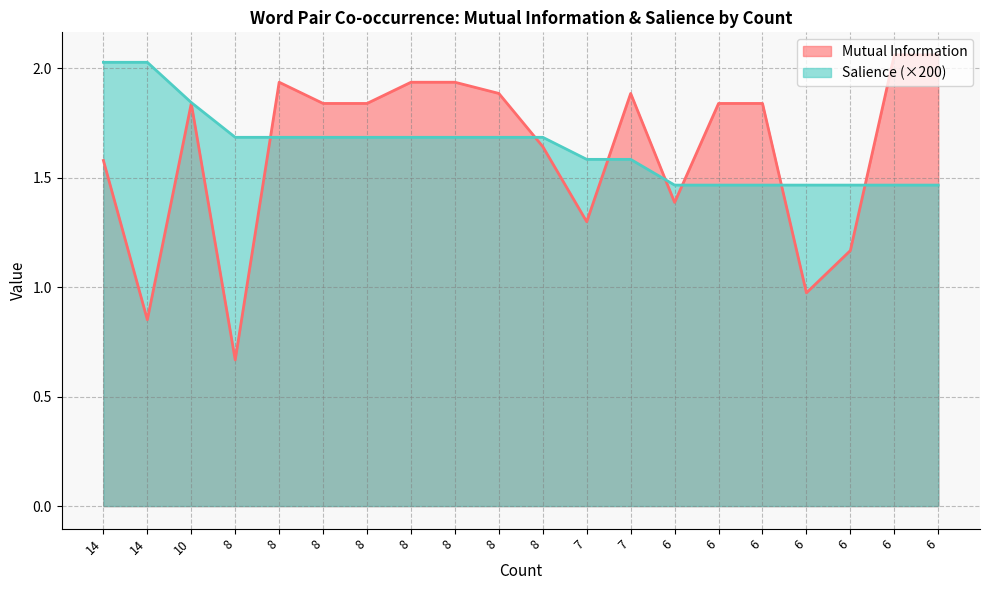

The value of Mutual Information at 6 is 1.8. True or false?

True